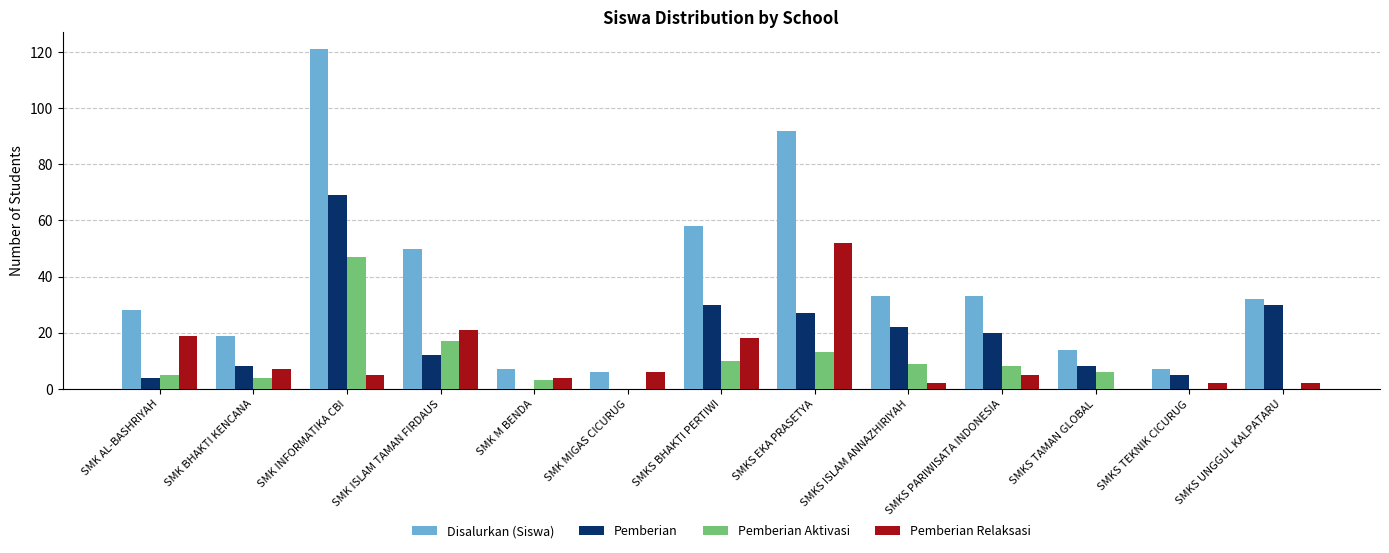

What is the maximum value for Pemberian Relaksasi?

52